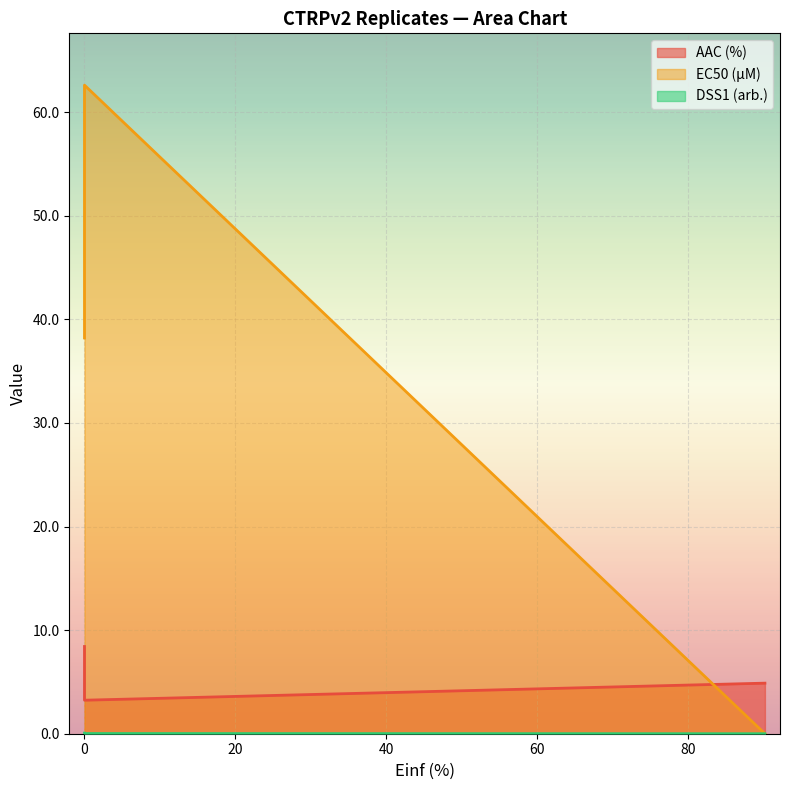

Which label corresponds to the smallest value in the chart?

90.239